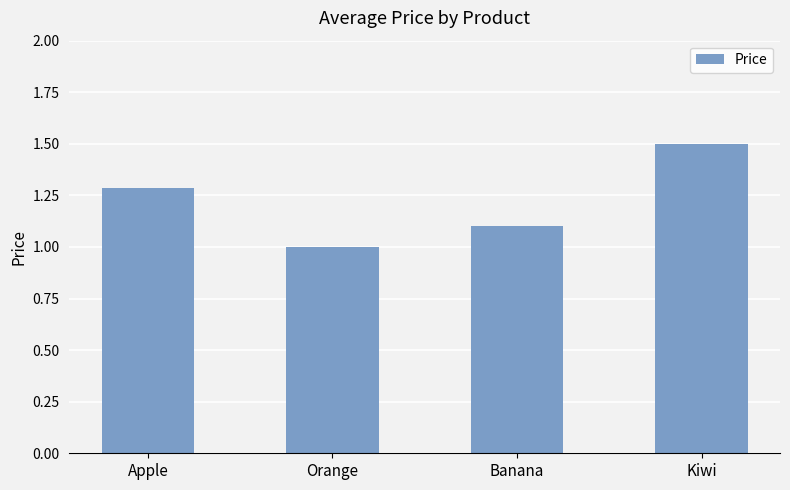

Does the chart contain any negative values?

No